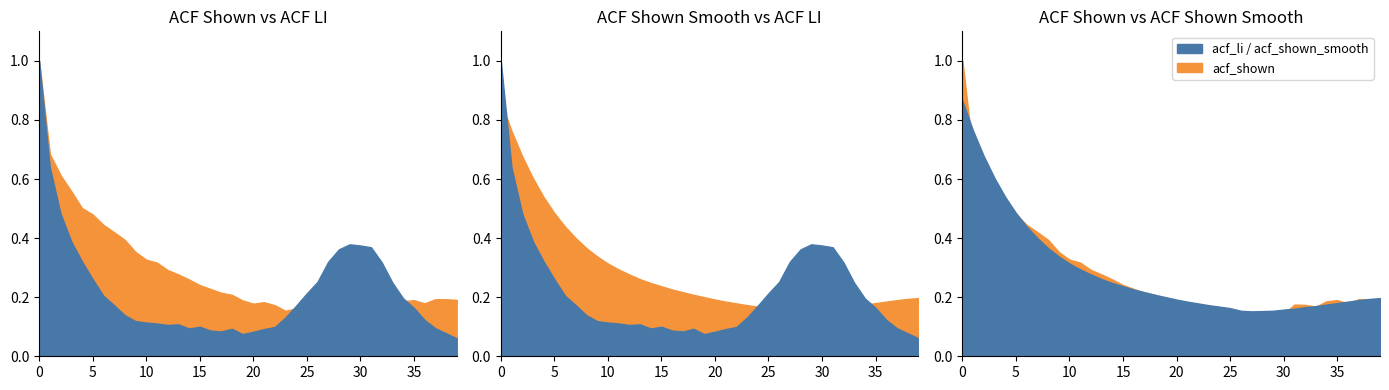

Between 35 and 19, which is larger?

35